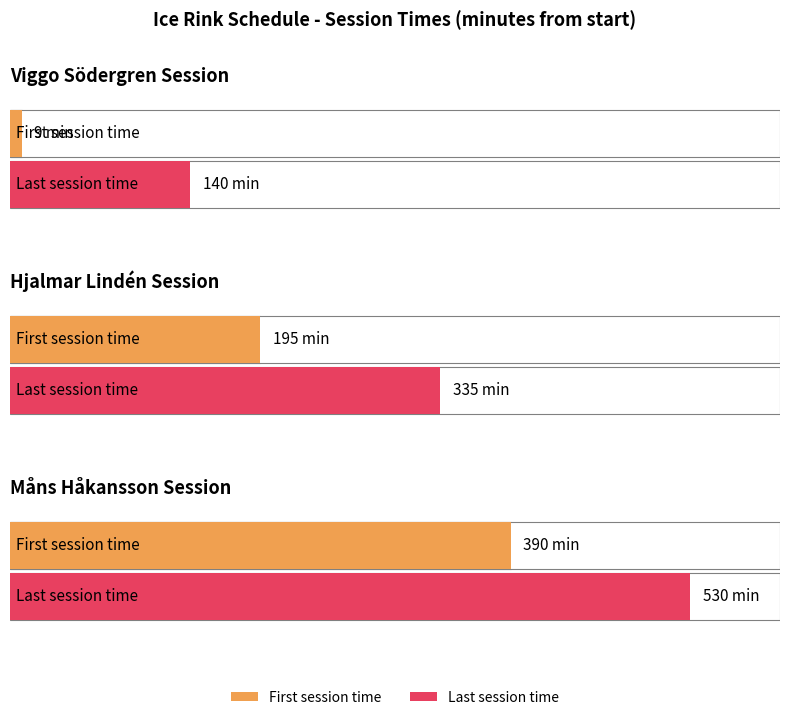

Which label corresponds to the smallest value in the chart?

Viggo Södergren